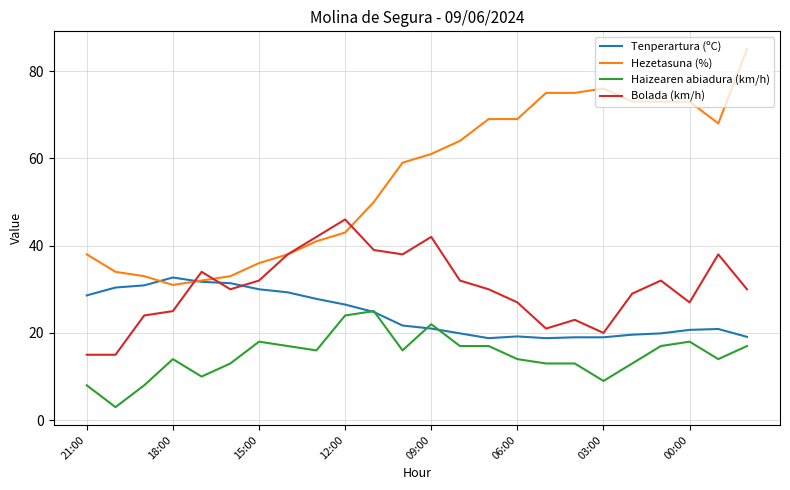

Which series has the largest total across all categories?

Hezetasuna (%)